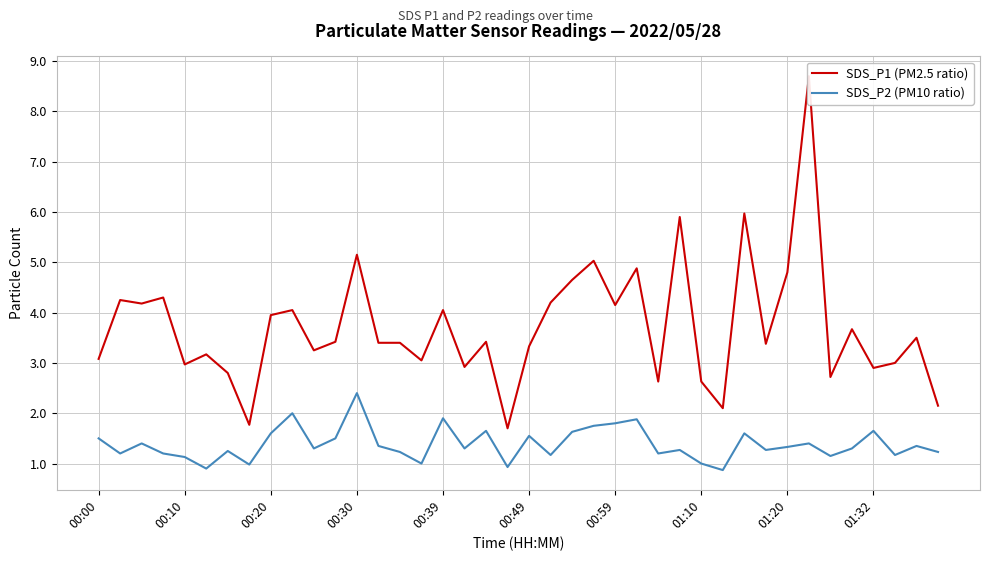

Is it true that SDS_P2 (PM10 ratio) equals 1.0 at 01:10?

True